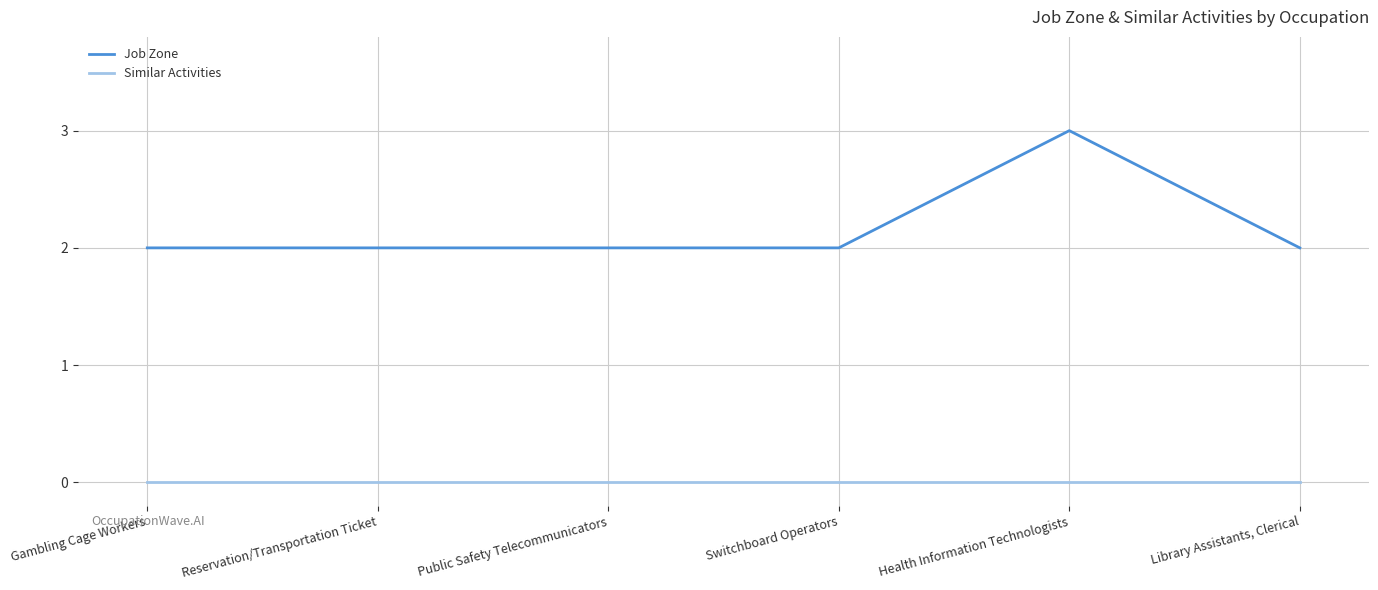

At Public Safety Telecommunicators, list the series in order from smallest to largest.

Similar Activities, Job Zone